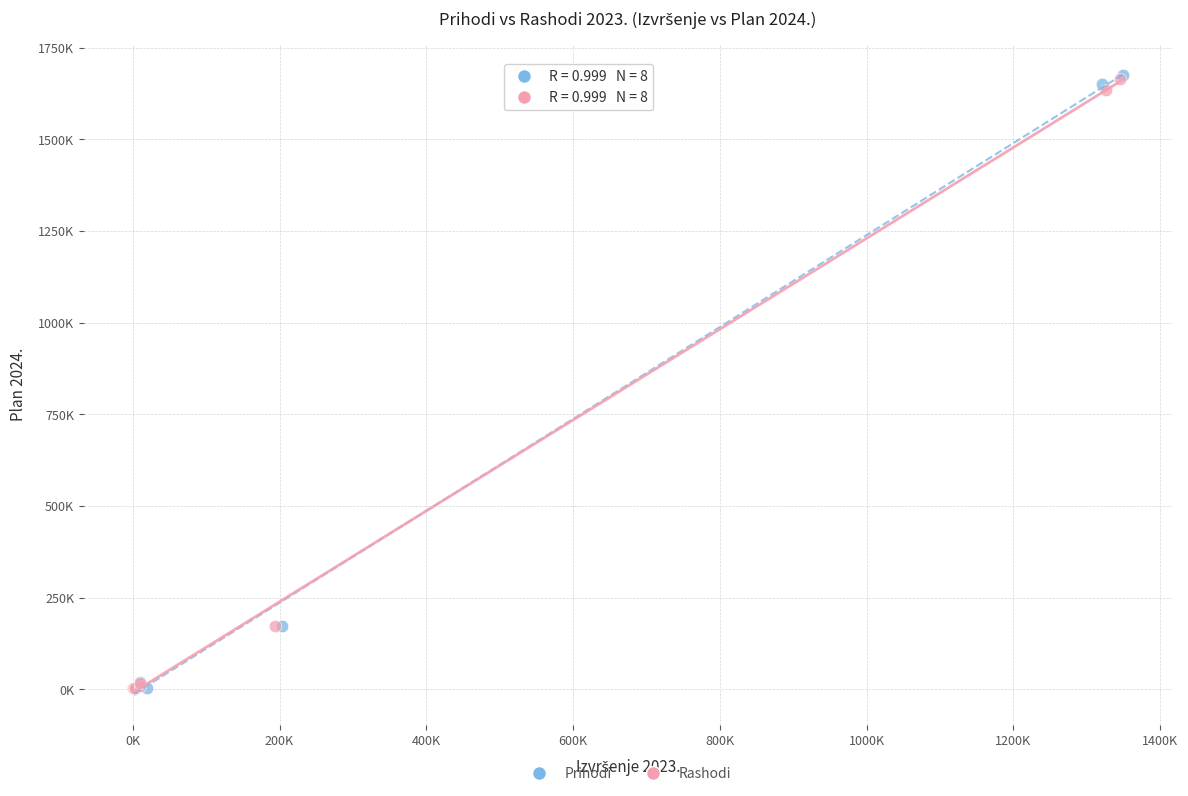

What are all the series names shown in the legend?

Prihodi, Rashodi